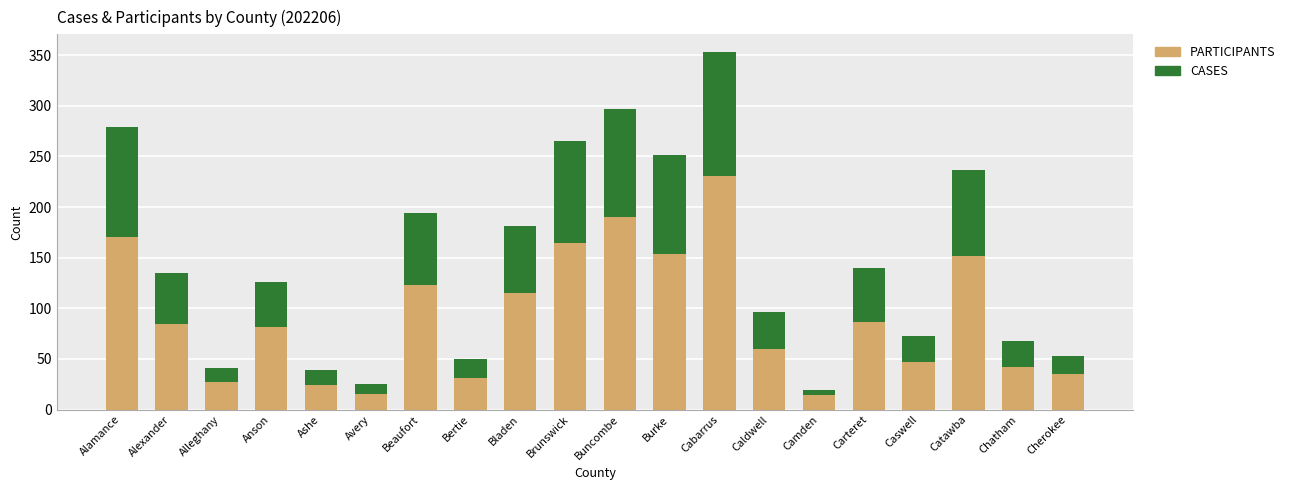

What is the total value across all series at Bladen?

181